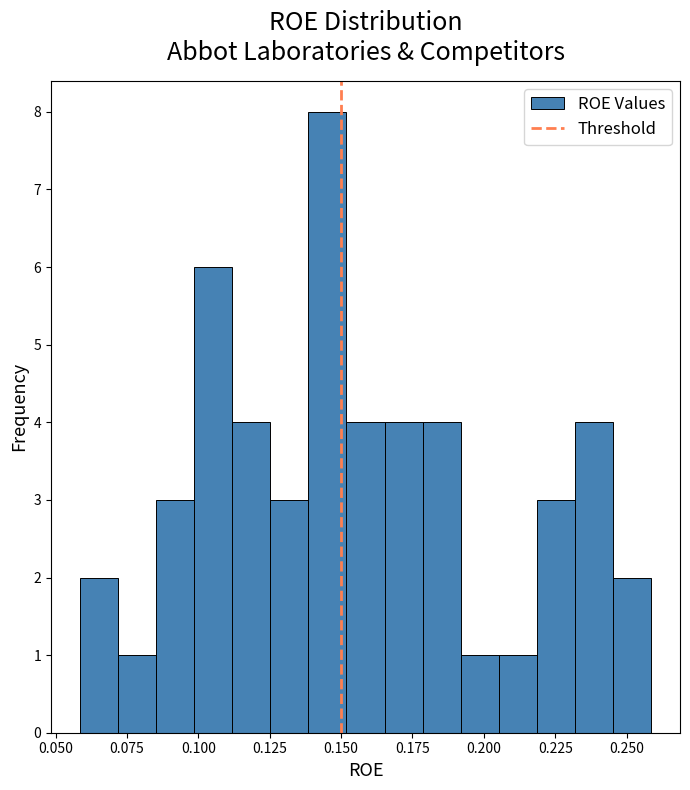

Around what value on the x-axis is the tallest bar? Give the approximate position of its centre, as read against the axis.

0.145